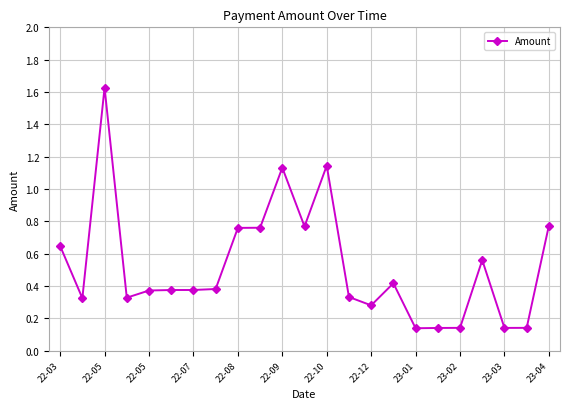

How many series are shown in this chart?

1